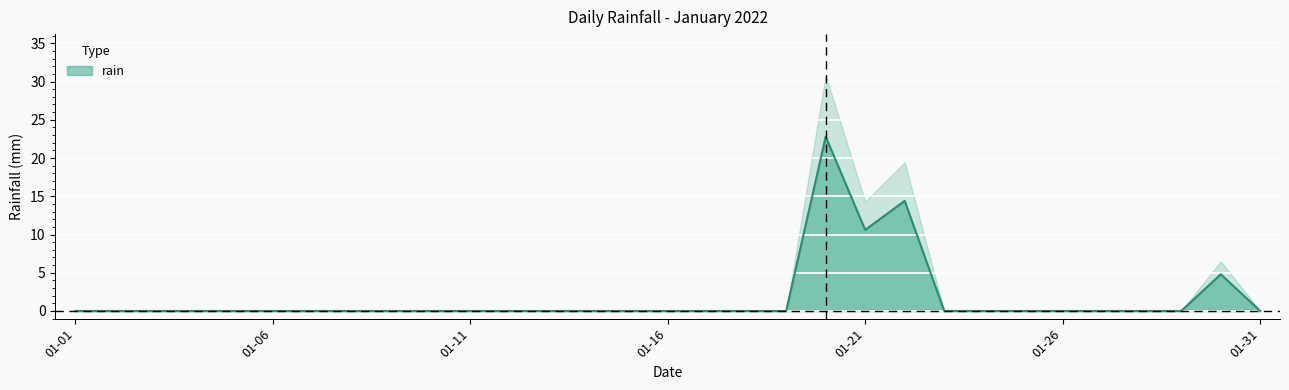

Which label corresponds to the largest value in the chart?

2022-01-20